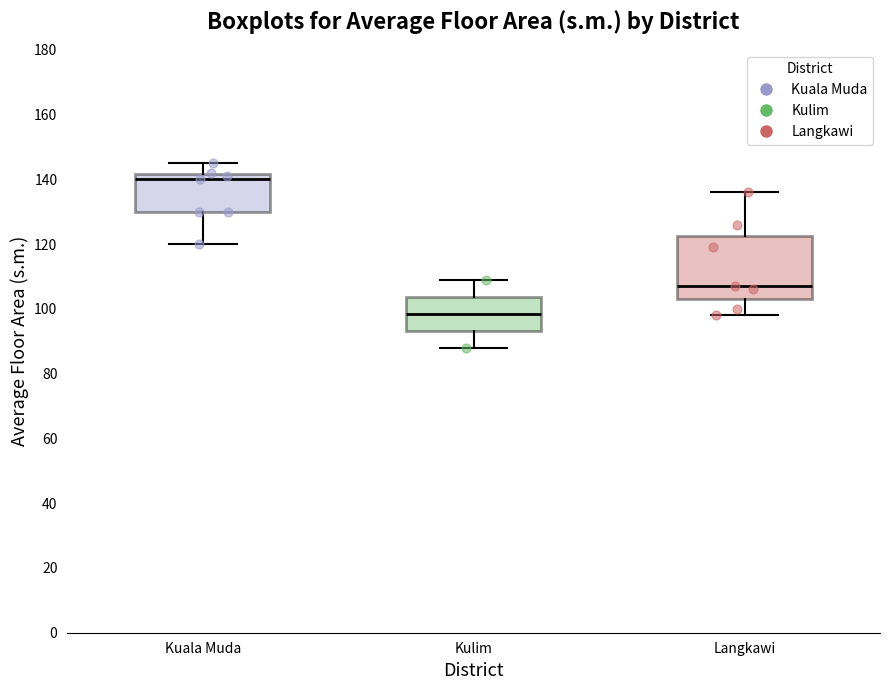

Reading left to right, transcribe this box plot: for each box, give where its median line is, the range the box spans, and where its two whiskers end, as read against the y-axis. The values are not printed on the chart, so give them approximately, as read against the axis.

Kuala Muda: median 140, box 130 to 142, whiskers 120 to 146
Kulim: median 98, box 94 to 104, whiskers 88 to 110
Langkawi: median 108, box 104 to 122, whiskers 98 to 136